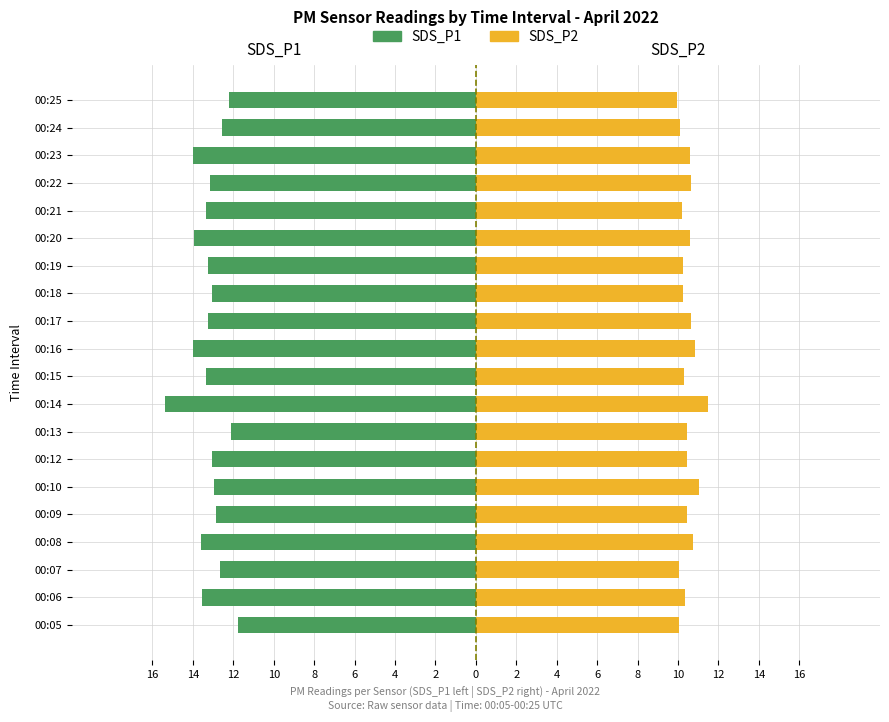

What are all the series names shown in the legend?

SDS_P1, SDS_P2